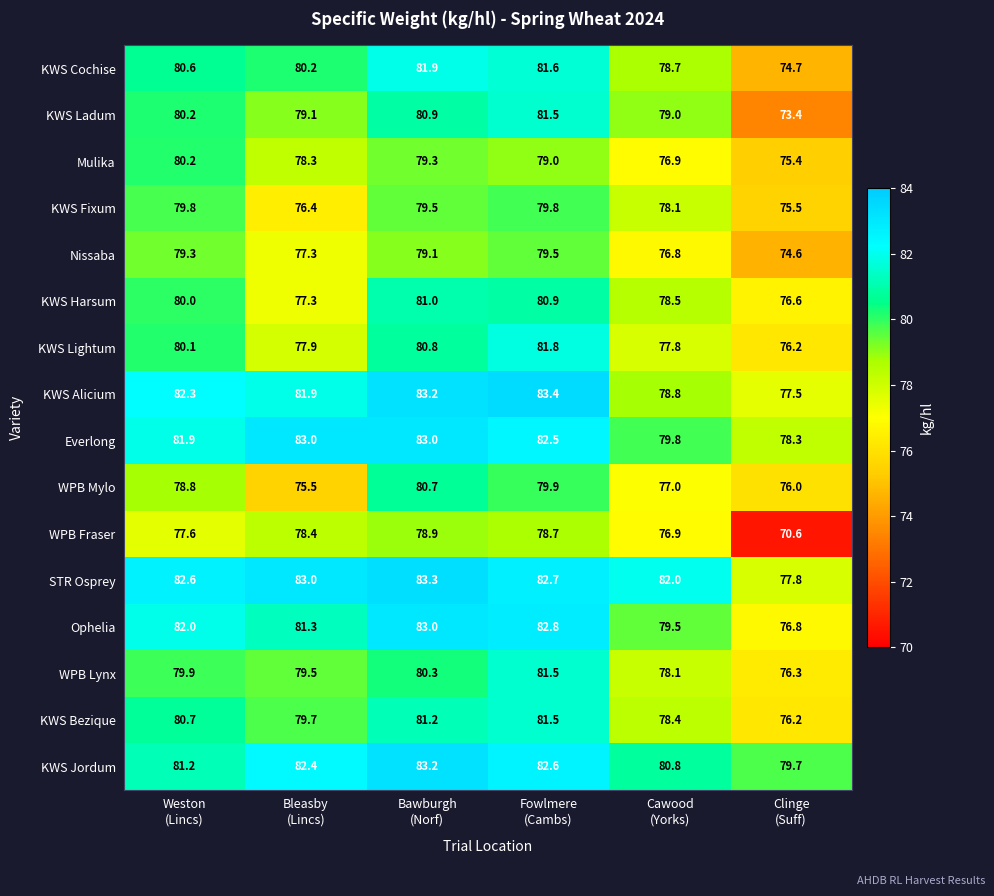

At which category does the chart reach its minimum across all series?

Clinge
(Suff)